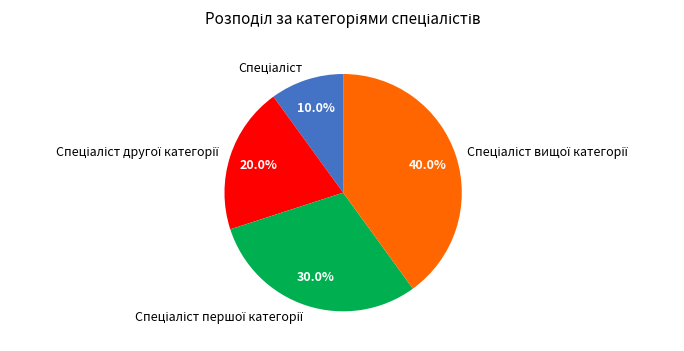

Does any single category account for the majority?

No